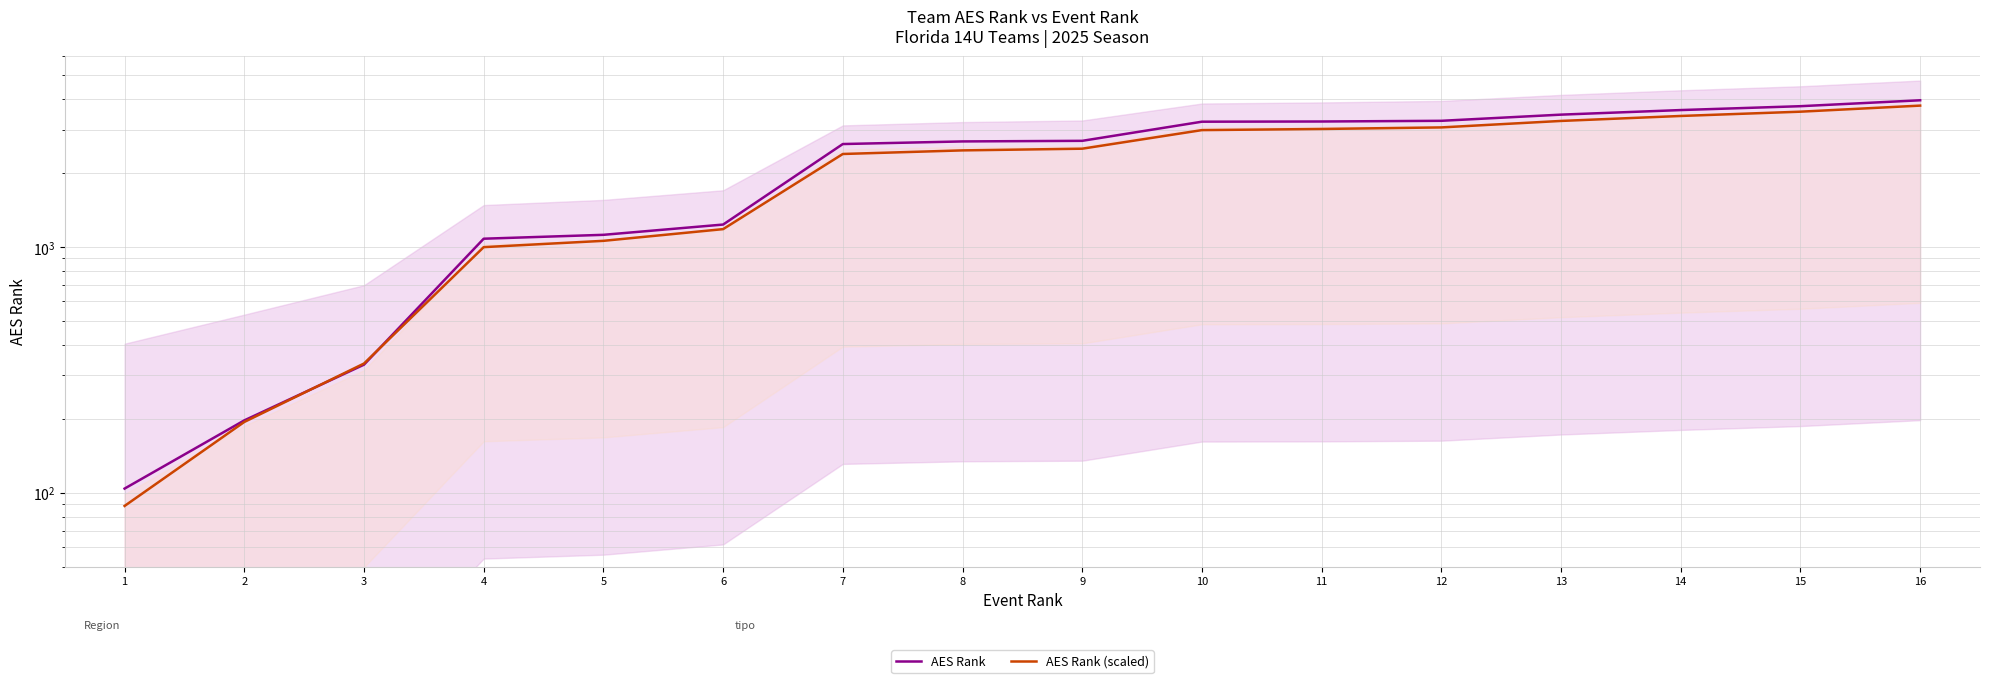

True or false: AES Rank (scaled) has a value of 3548.9 at 15.

True